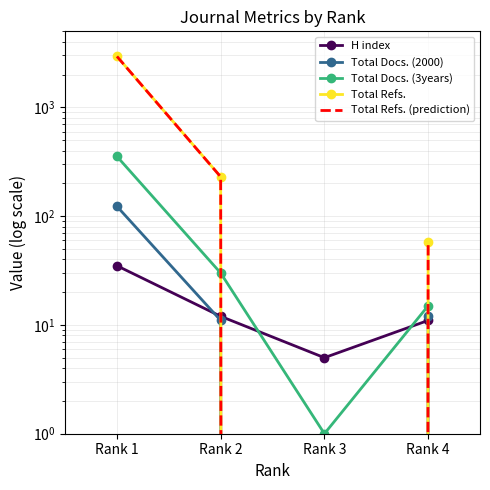

Rank the categories by Total Refs. value from highest to lowest.

Rank 1, Rank 2, Rank 4, Rank 3